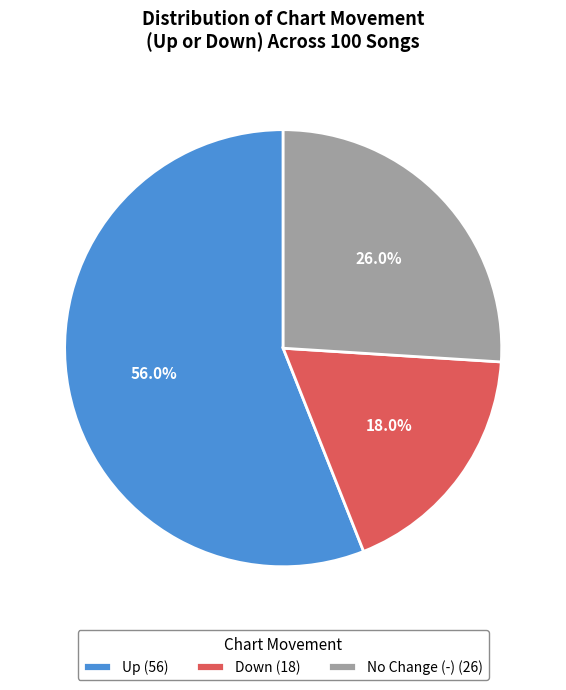

What is the majority slice?

Up (56)